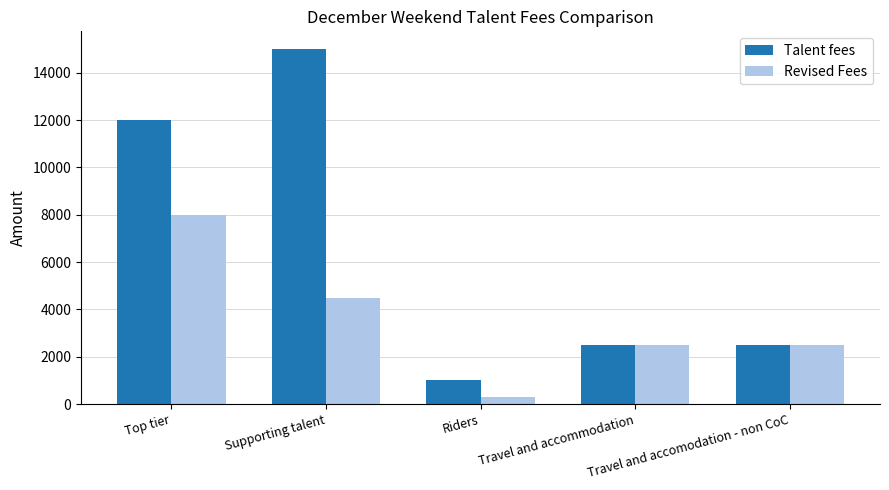

Is it true that Talent fees equals 3446 at Travel and accommodation?

False